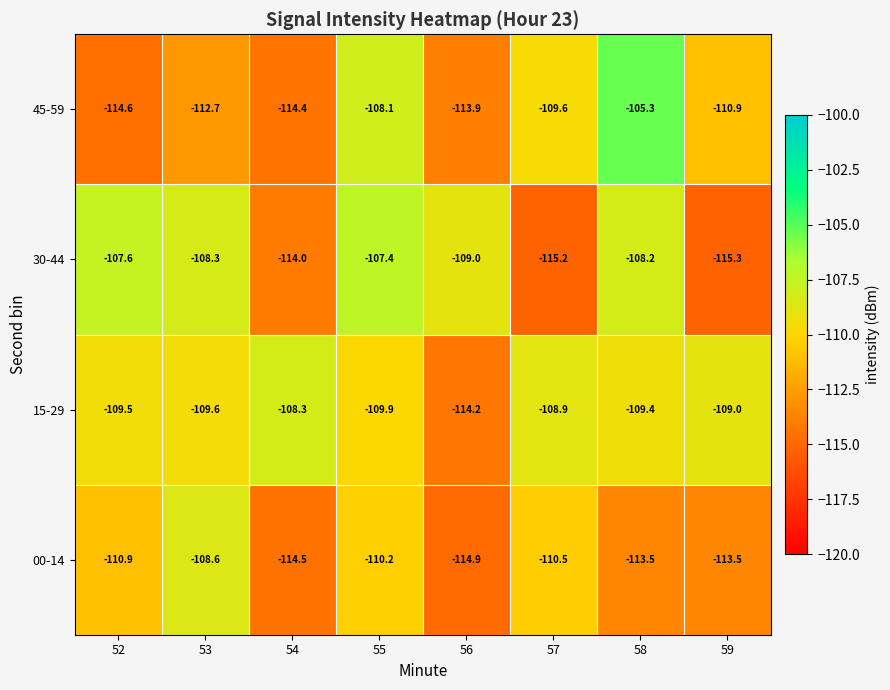

Between 55 and 57, which series saw the biggest shift?

30-44